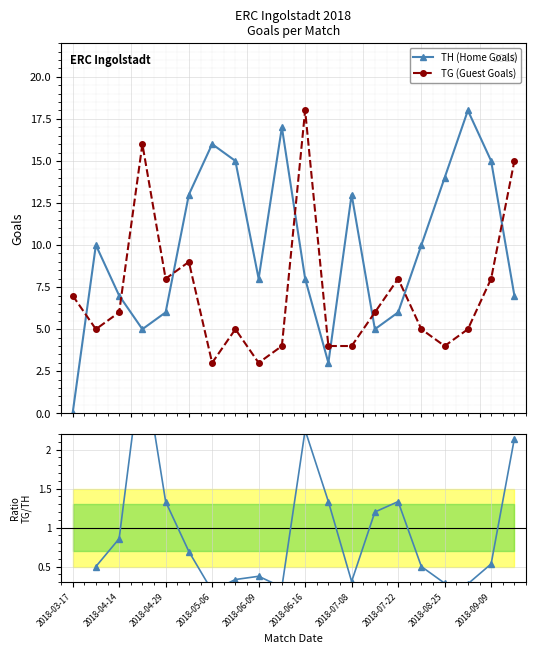

Where is the first local maximum for TH (Home Goals)?

2018-04-07